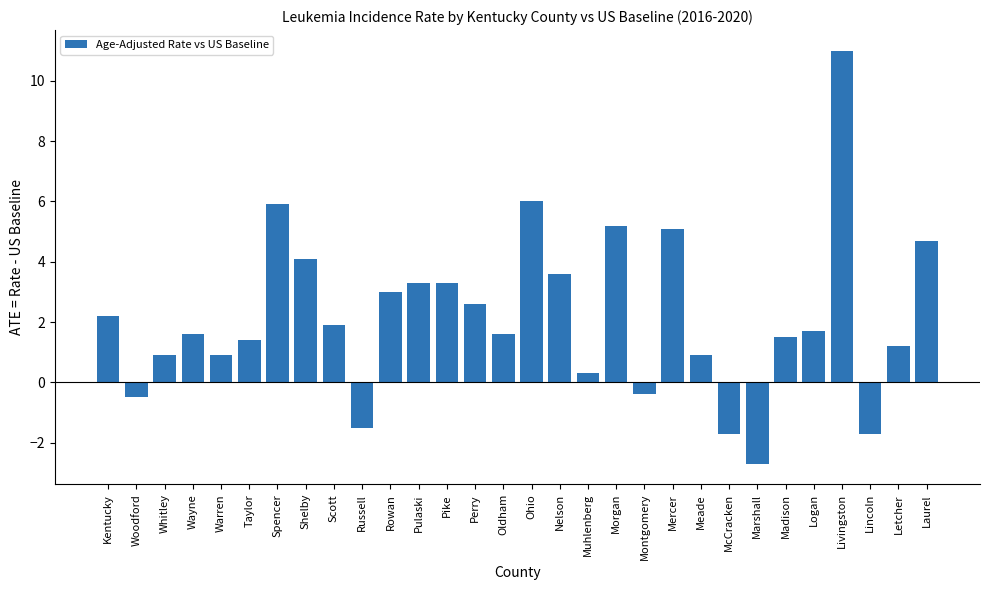

Reading right to left, what are all the values shown in this chart?

Laurel=4.7	Letcher=1.2	Lincoln=-1.7	Livingston=11.0	Logan=1.7	Madison=1.5	Marshall=-2.7	McCracken=-1.7	Meade=0.9	Mercer=5.1	Montgomery=-0.4	Morgan=5.2	Muhlenberg=0.3	Nelson=3.6	Ohio=6.0	Oldham=1.6	Perry=2.6	Pike=3.3	Pulaski=3.3	Rowan=3.0	Russell=-1.5	Scott=1.9	Shelby=4.1	Spencer=5.9	Taylor=1.4	Warren=0.9	Wayne=1.6	Whitley=0.9	Woodford=-0.5	Kentucky=2.2